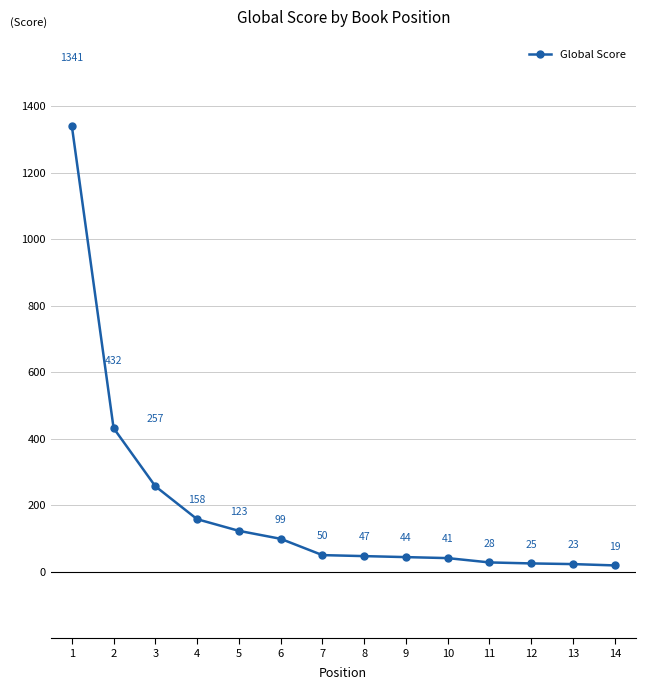

What value does the data have at 14?

19